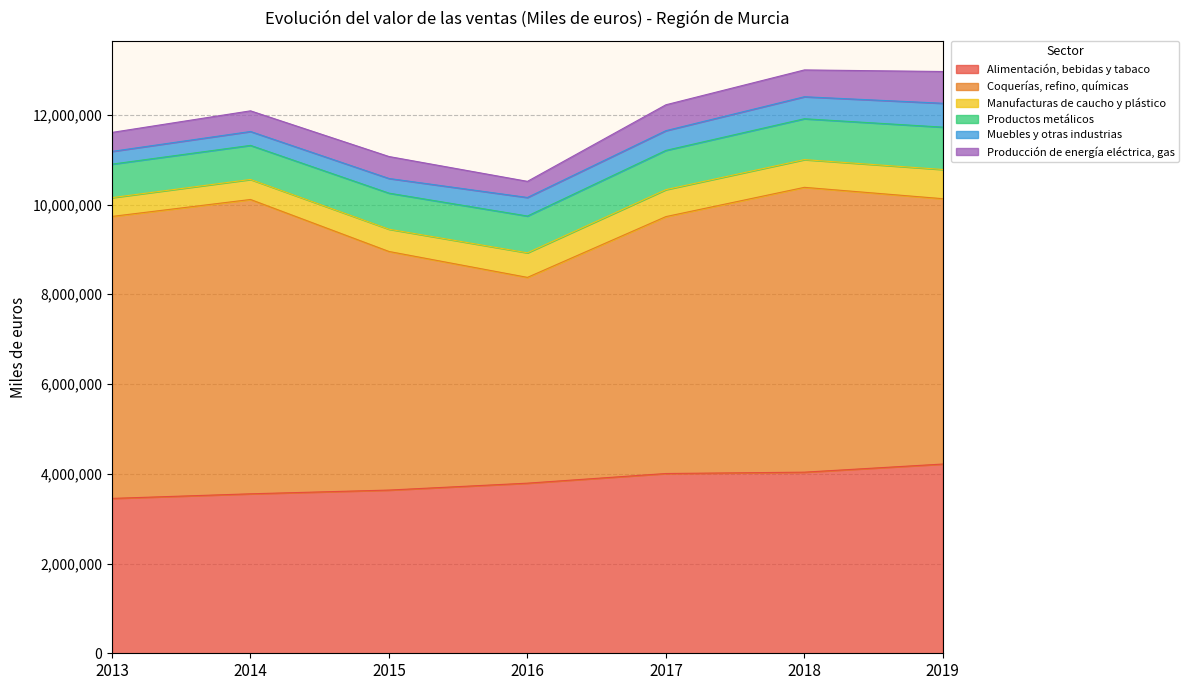

What is the value of the Alimentación, bebidas y tabaco point at the 7th from the left?

4216990